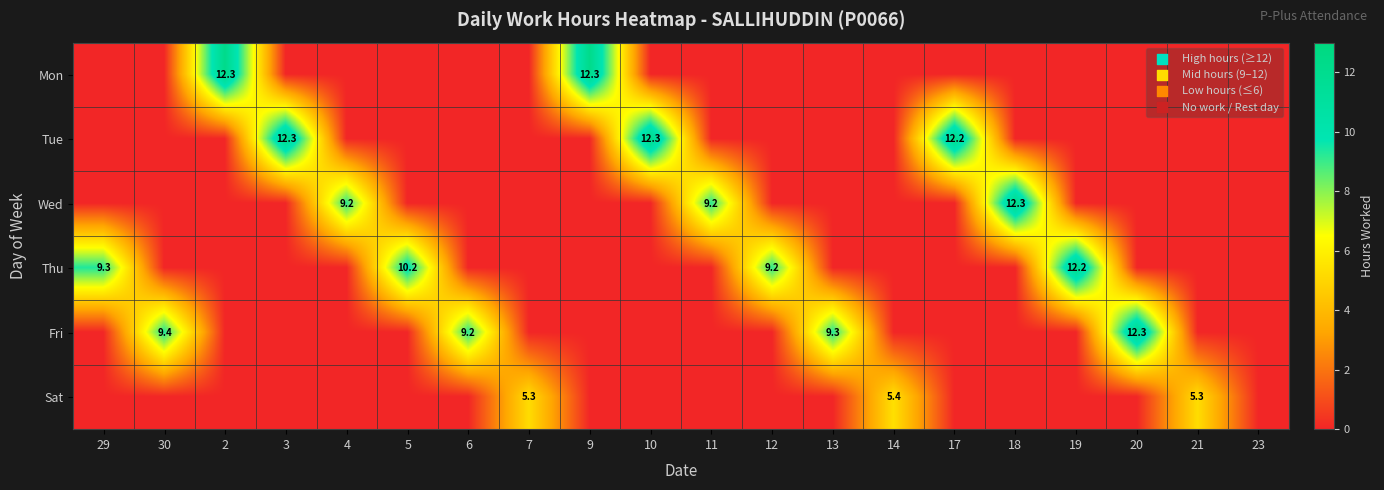

The Fri series shows 3.2 at 6. True or false?

False